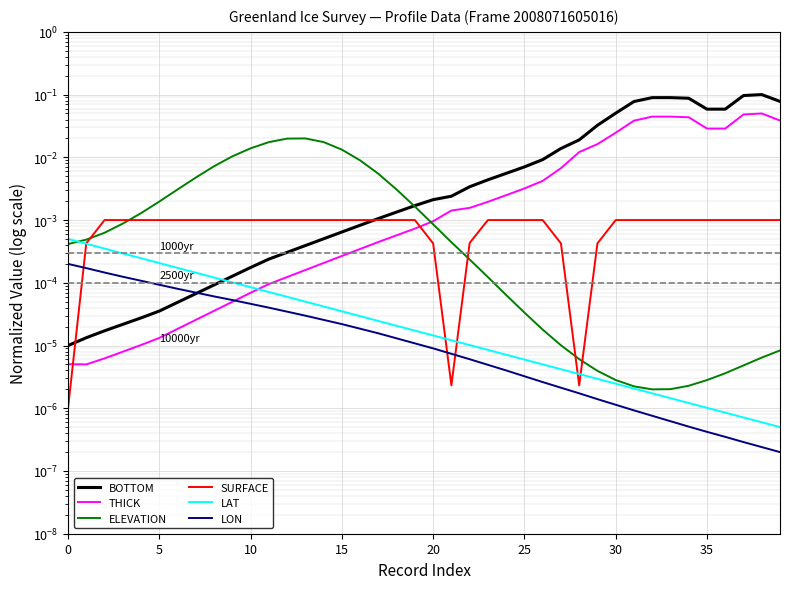

After their last crossing, which series has the higher values: LON or SURFACE?

SURFACE